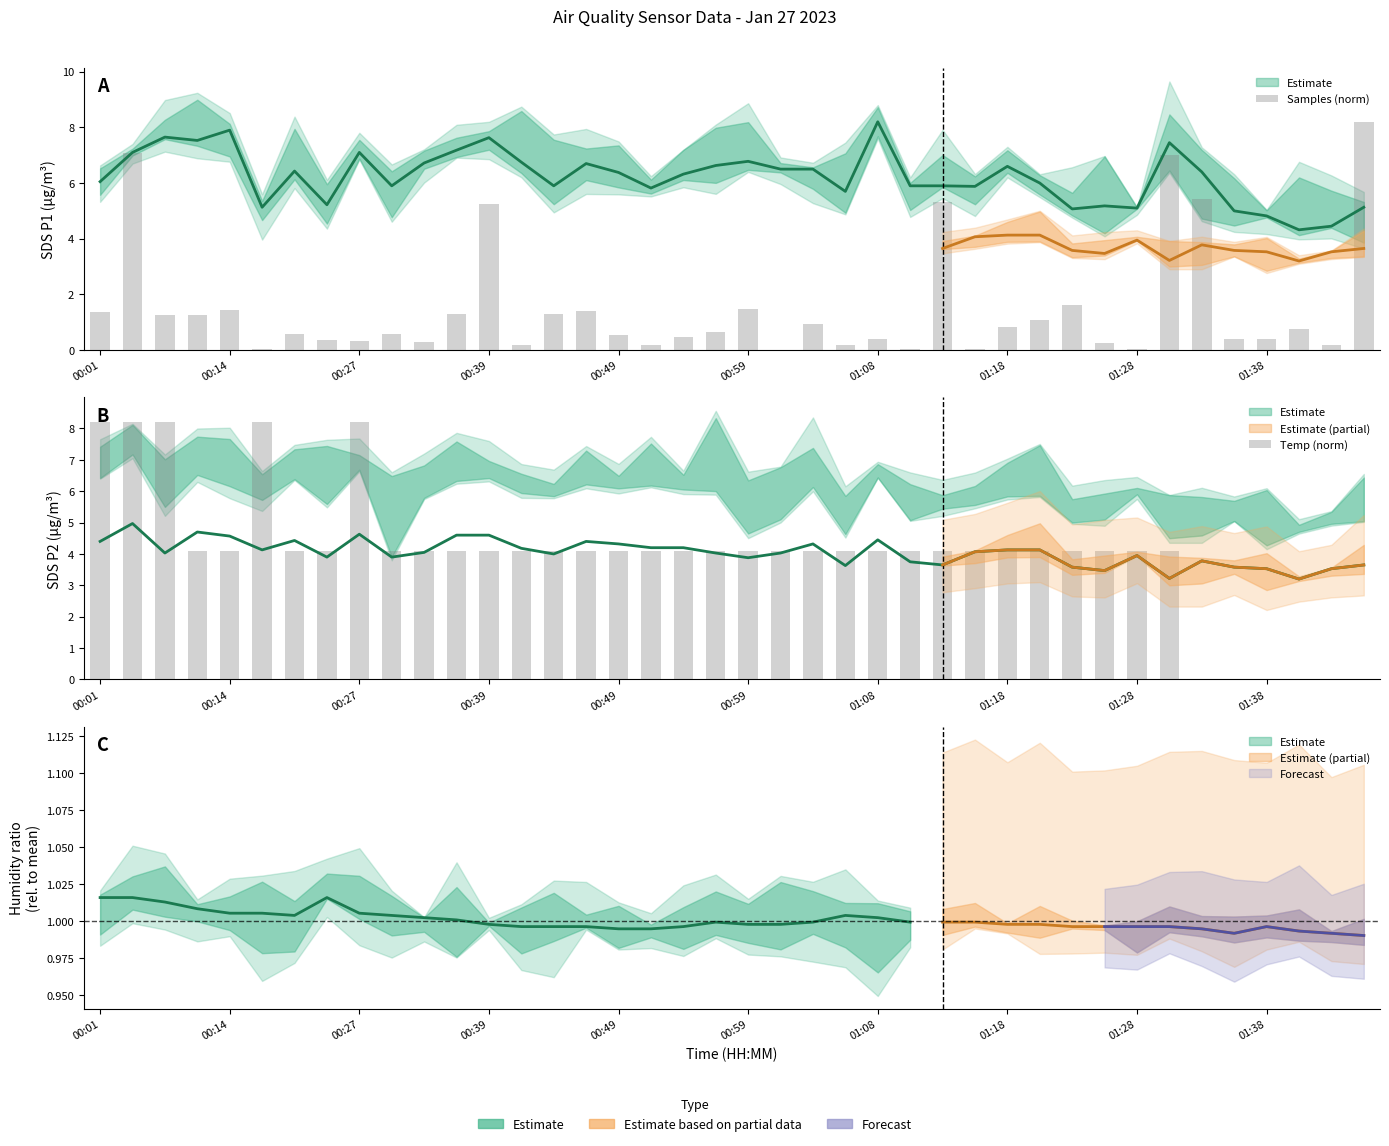

Read the Temp (norm) value at 31.

4.1